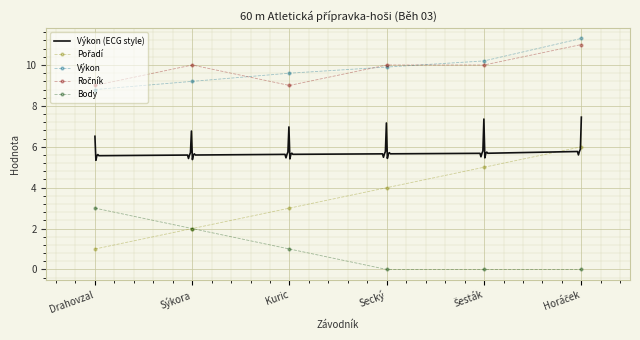

Reading left to right, extract all data points from this chart.

Pořadí: Drahovzal=1.0	Sýkora=2.0	Kuric=3.0	Secký=4.0	Šesták=5.0	Horáček=6.0
Výkon: Drahovzal=8.8	Sýkora=9.2	Kuric=9.6	Secký=9.9	Šesták=10.2	Horáček=11.3
Ročník: Drahovzal=9.0	Sýkora=10.0	Kuric=9.0	Secký=10.0	Šesták=10.0	Horáček=11.0
Body: Drahovzal=3.0	Sýkora=2.0	Kuric=1.0	Secký=0.0	Šesták=0.0	Horáček=0.0